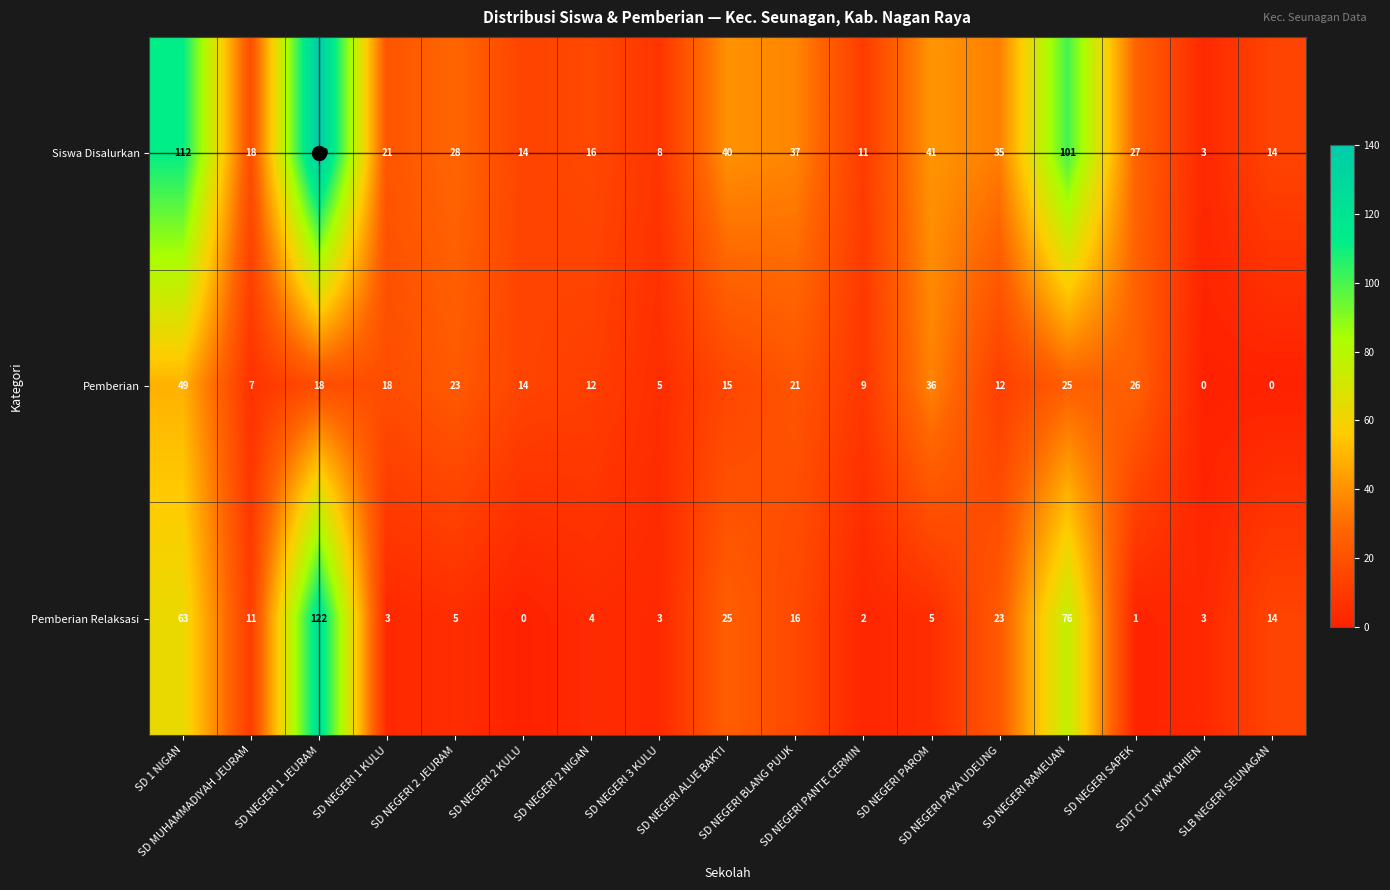

At how many categories does at least one series exceed 109?

2